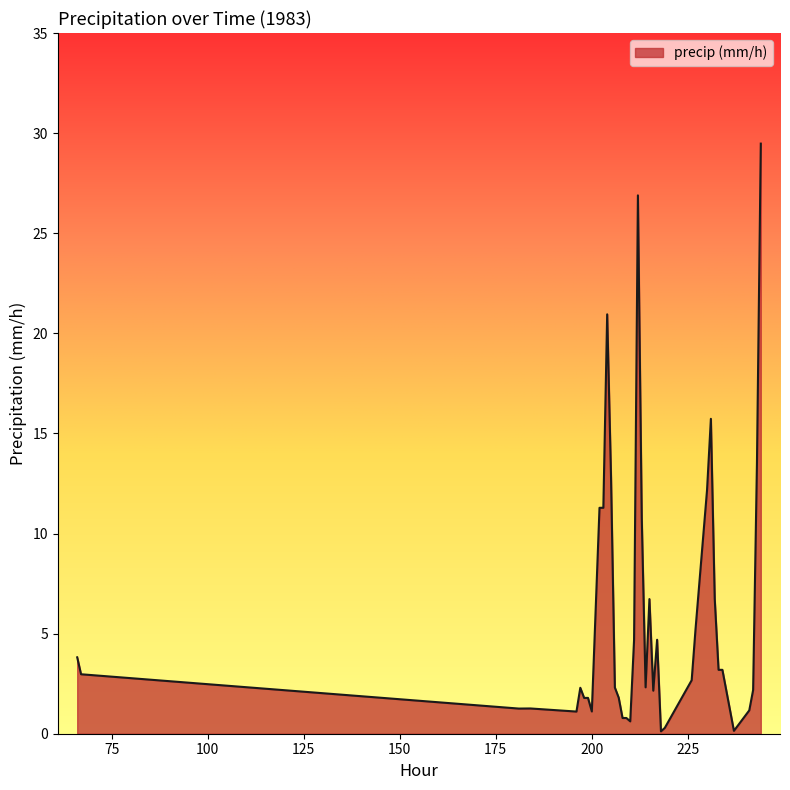

What is the greatest value displayed?

29.5